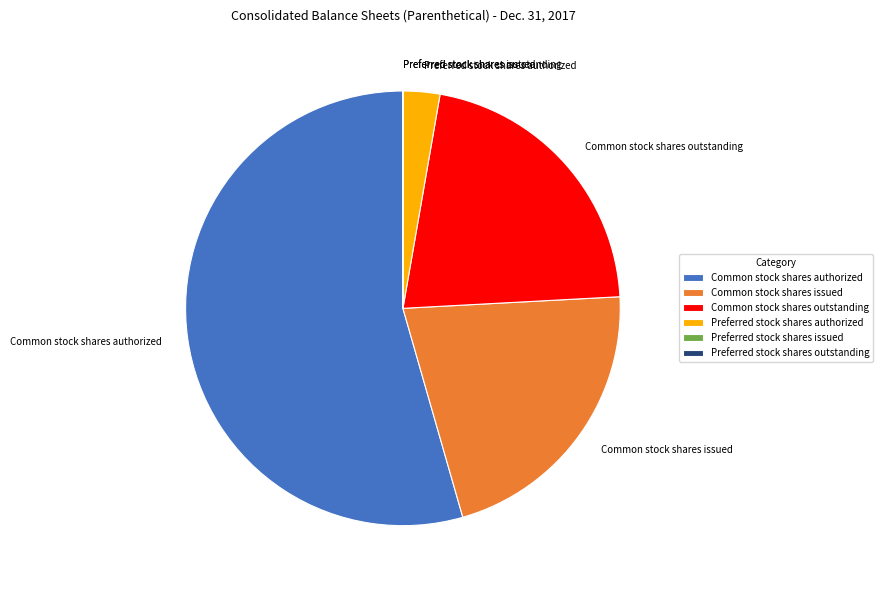

Between Common stock shares outstanding and Common stock shares authorized, which is larger?

Common stock shares authorized